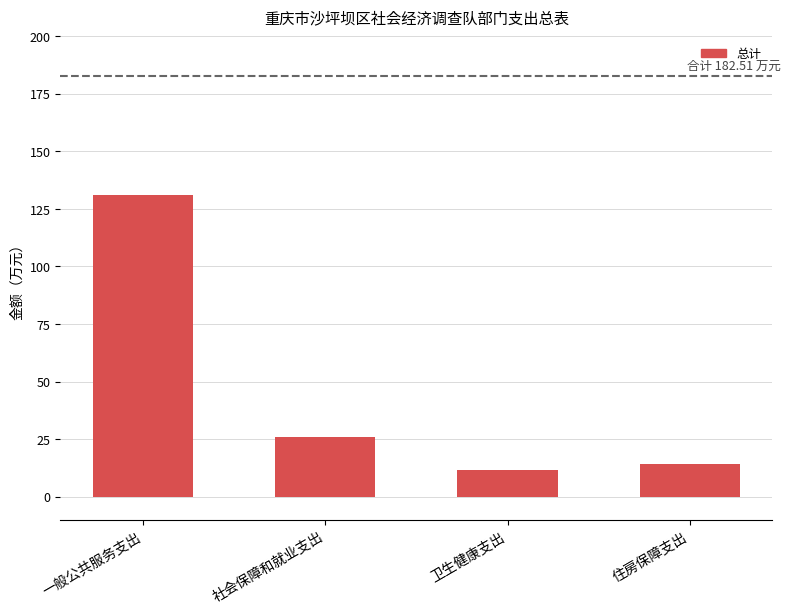

List the labels in order of value, largest first.

一般公共服务支出, 社会保障和就业支出, 住房保障支出, 卫生健康支出